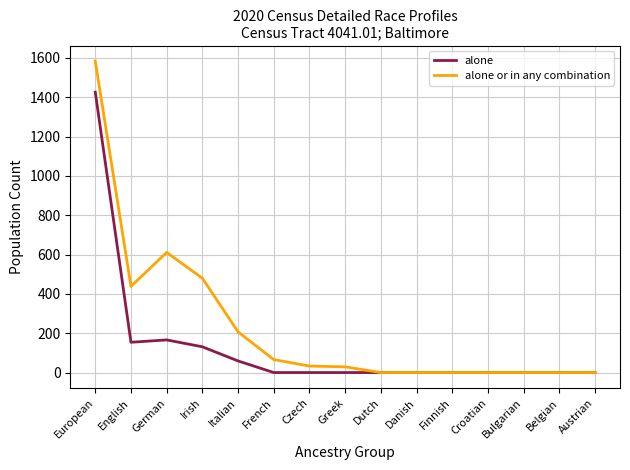

Where is alone or in any combination nearest to the value 792?

German